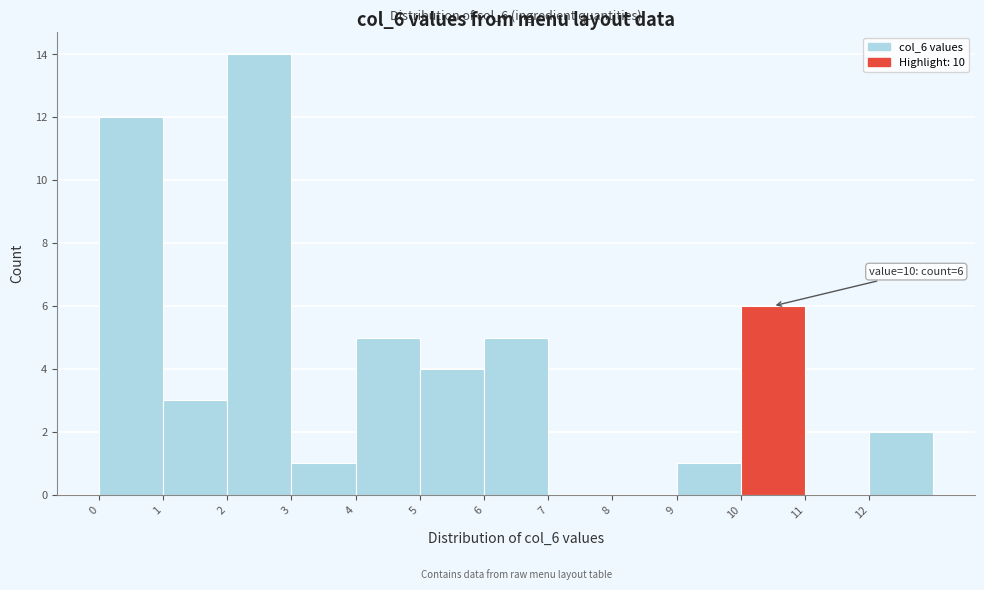

Which range on the x-axis has the tallest bar?

2 to 3